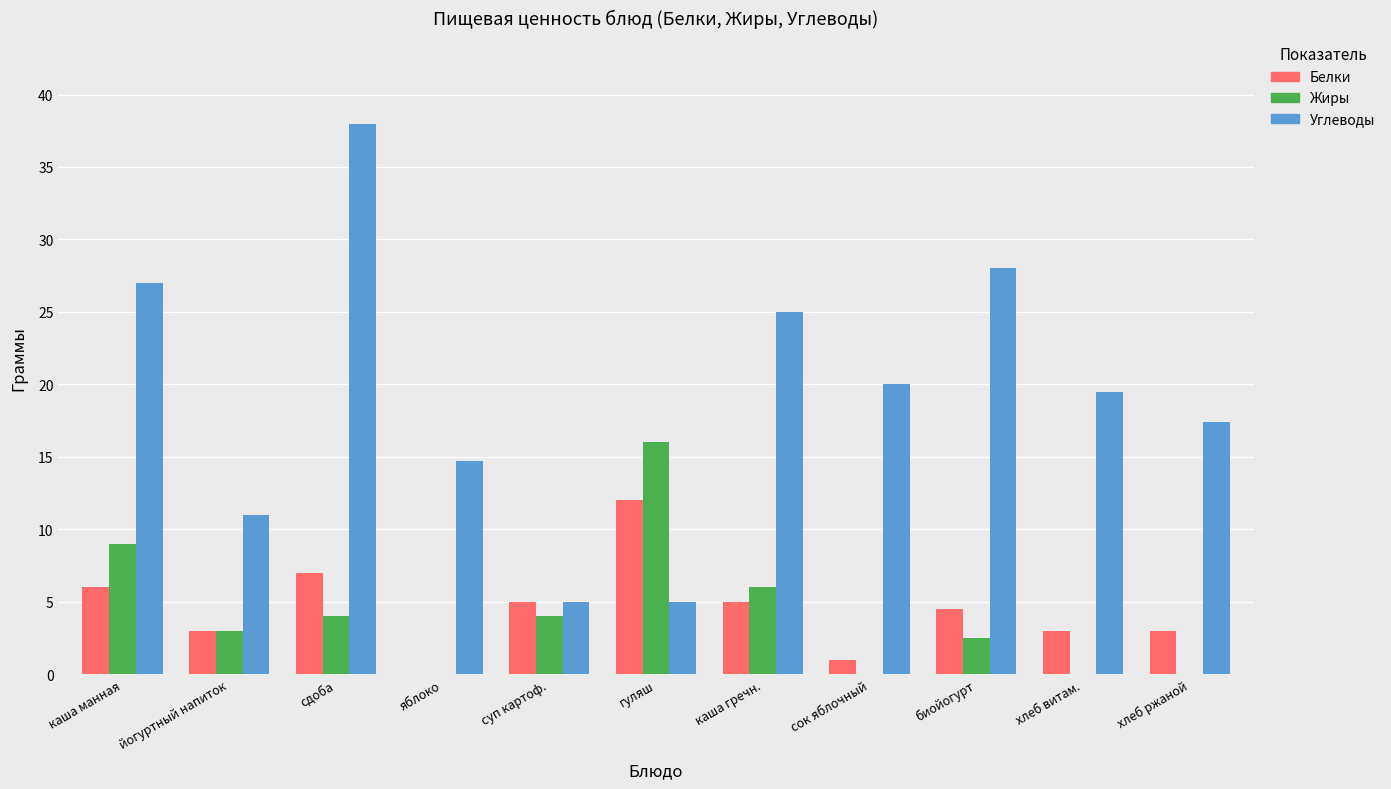

How many groups of bars are there?

11